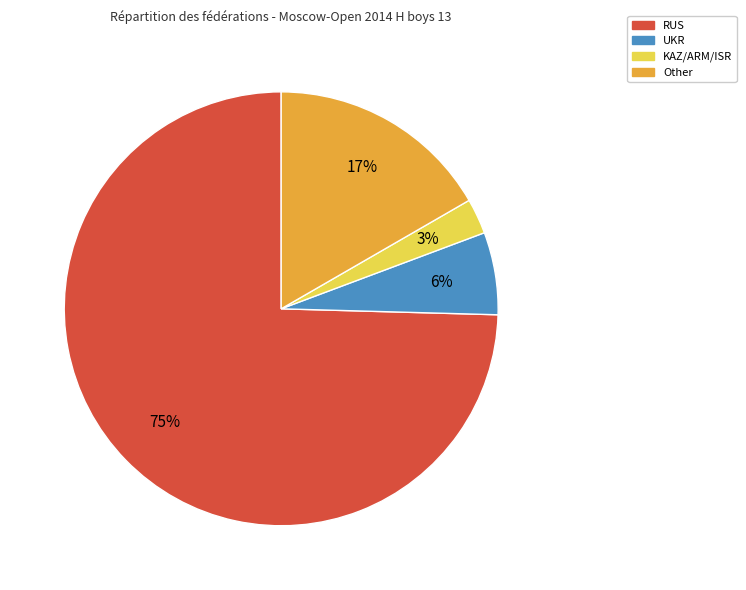

To the nearest percent, what portion does Other represent?

17%